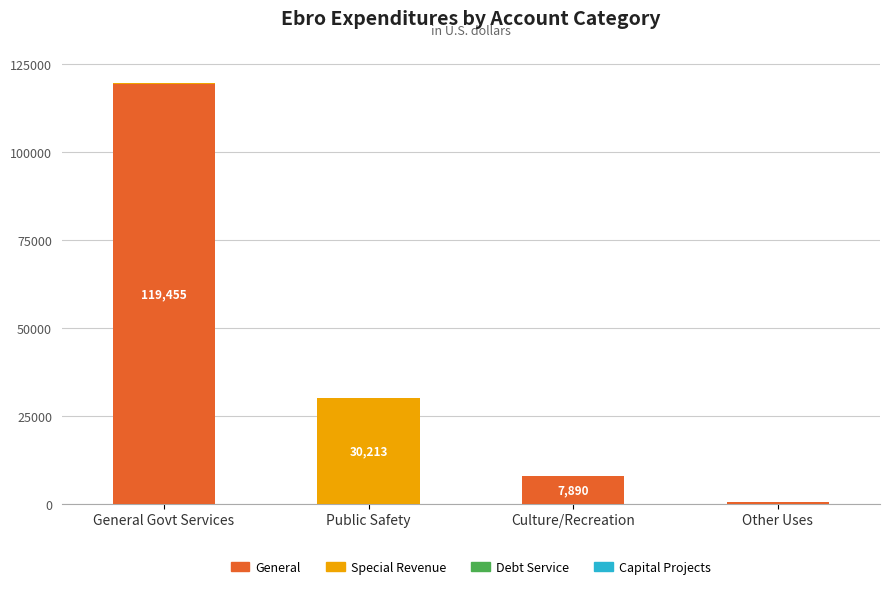

Reading right to left, transcribe the values for General.

Other Uses=599	Culture/Recreation=7890	Public Safety=0	General Govt Services=119455